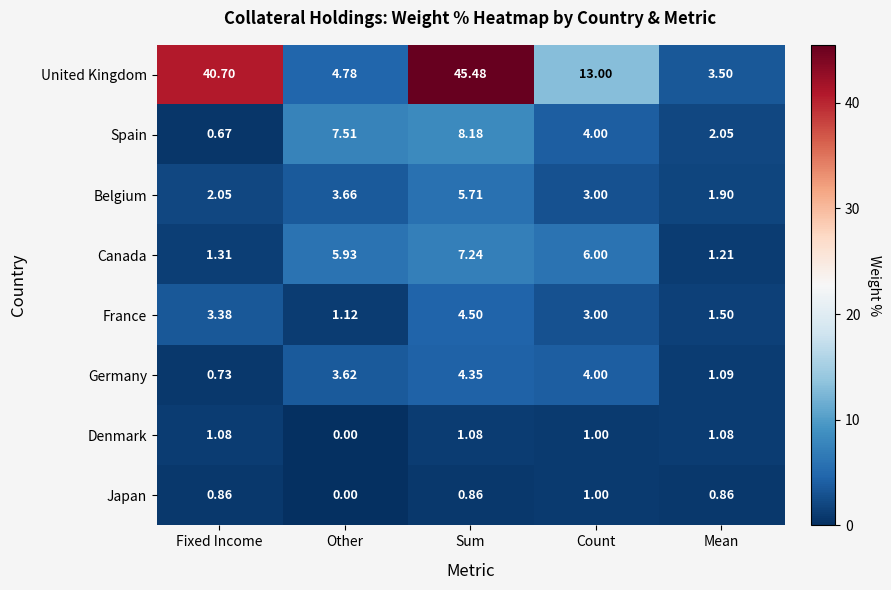

Which label corresponds to the smallest value in the chart?

Other